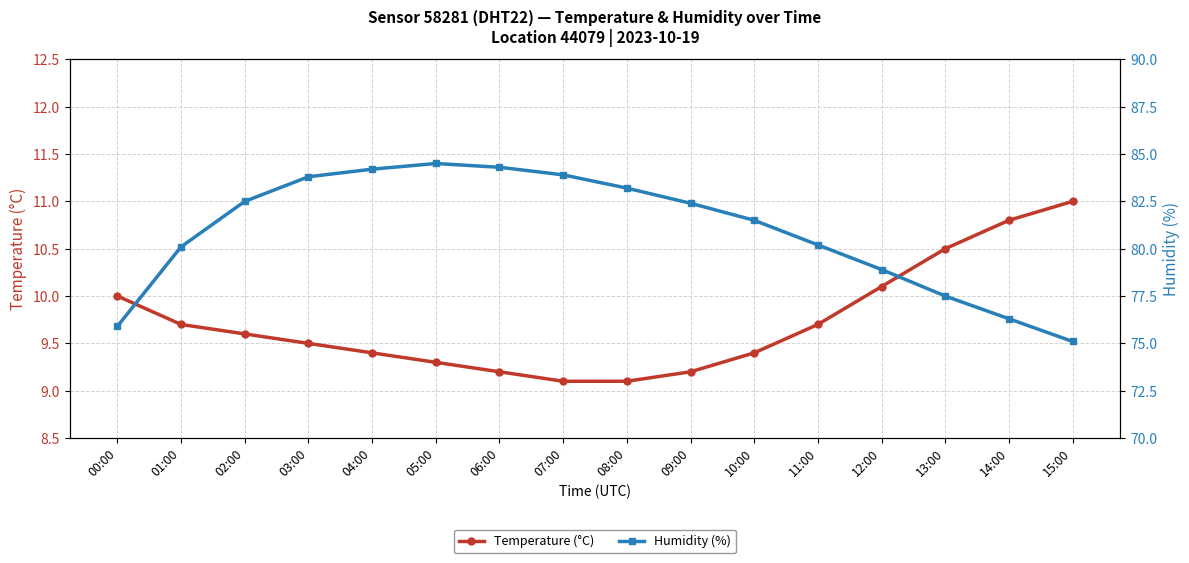

What is the average value of the Temperature (°C) series?

9.7